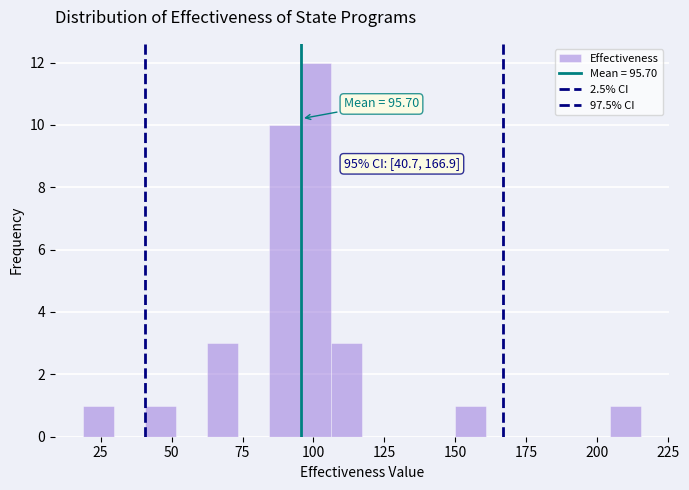

Around what value on the x-axis is the tallest bar? Give the approximate position of its centre, as read against the axis.

100